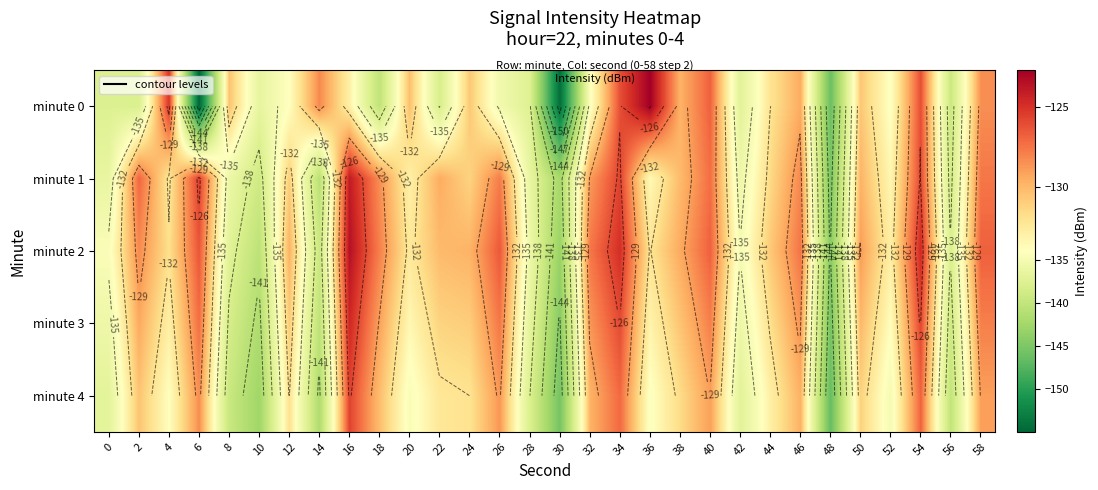

At which label does minute 2 reach its peak?

16